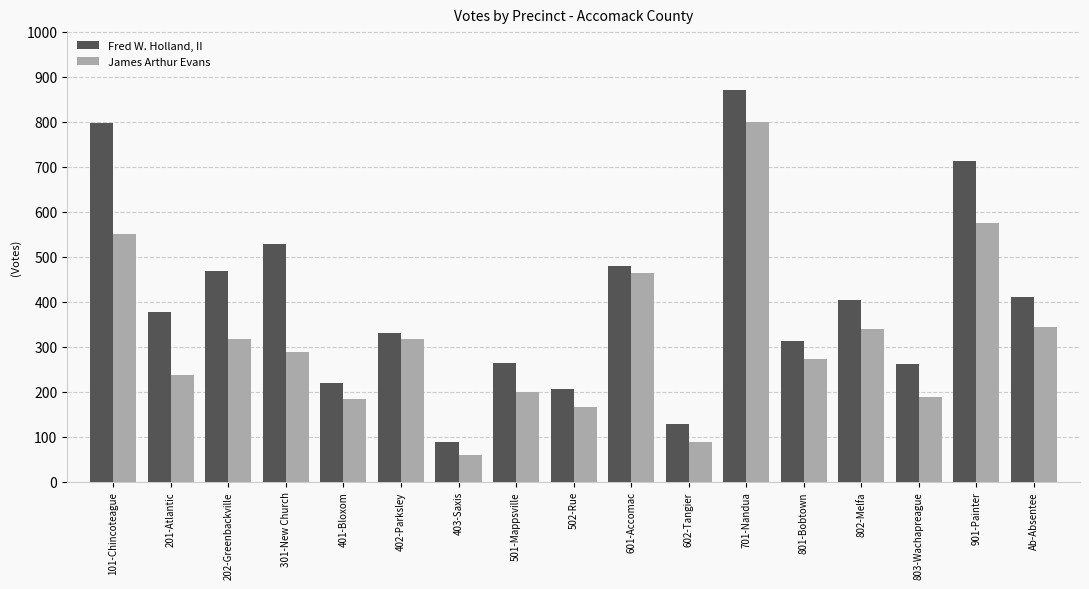

Which label corresponds to the largest value in the chart?

701-Nandua